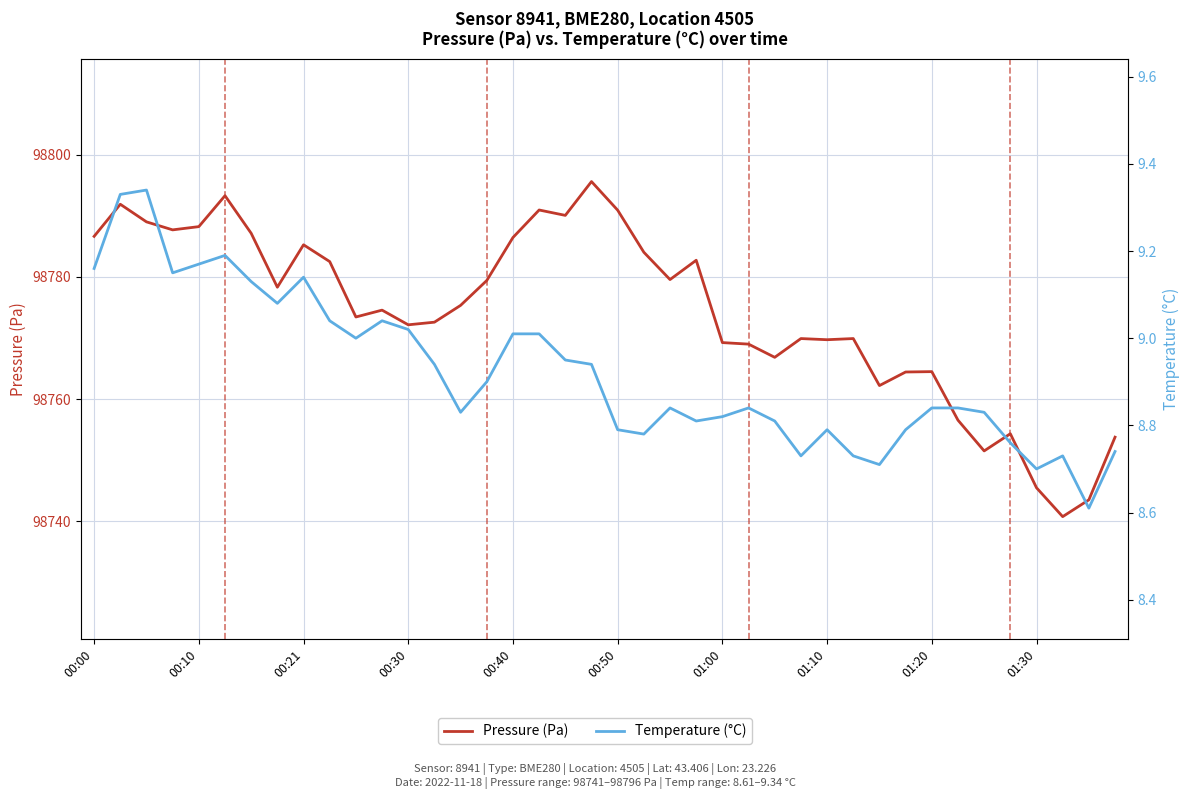

Which series has the widest spread of values?

Pressure (Pa)